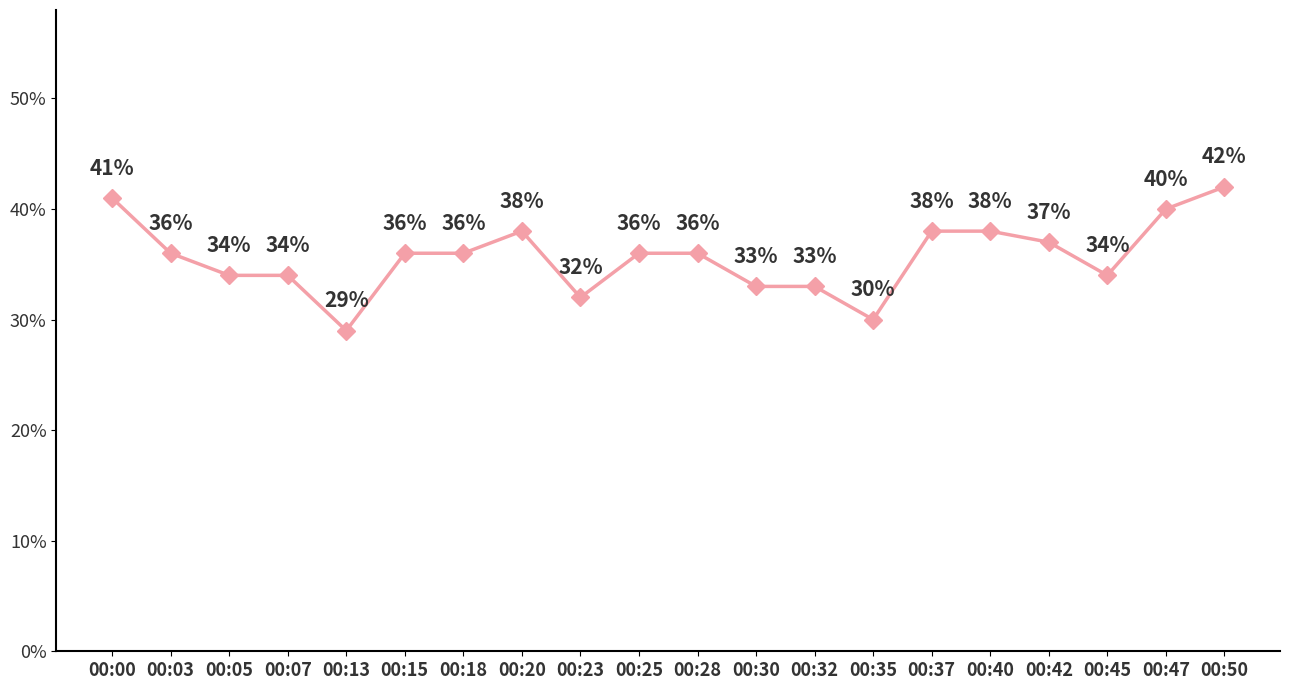

What is the value of the 10th point from the left?

0.4